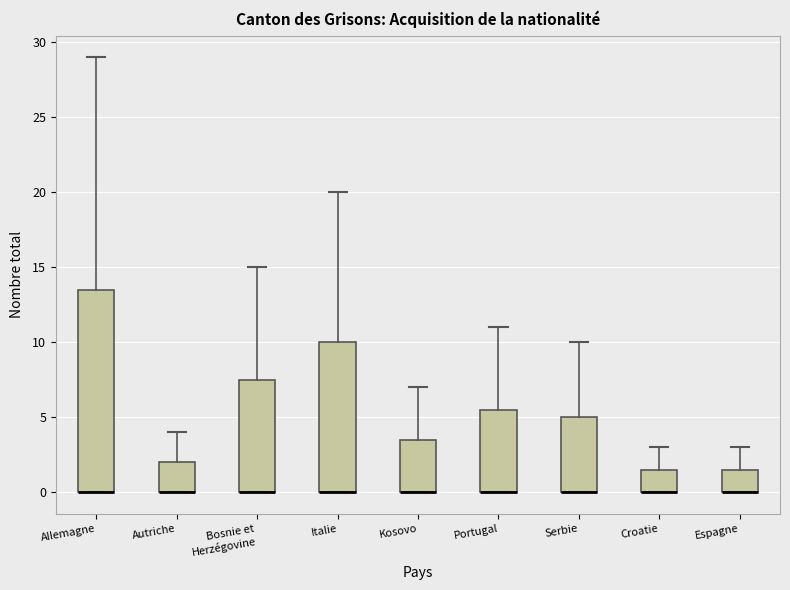

Where is the upper edge of the box for Portugal on the y-axis? The values are not printed on the chart, so give them approximately, as read against the axis.

5.5